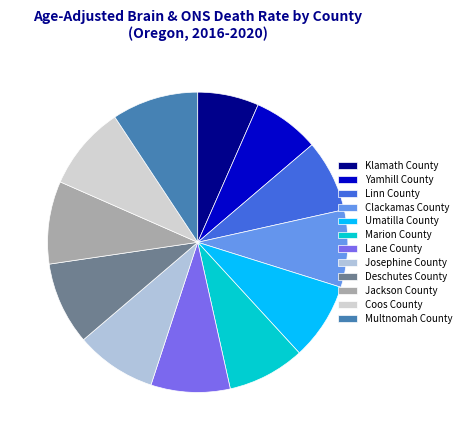

What portion of the pie excludes Jackson County?

91.1%